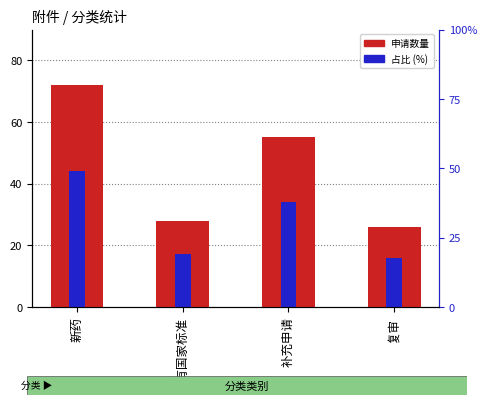

How many distinct data groups are displayed?

2